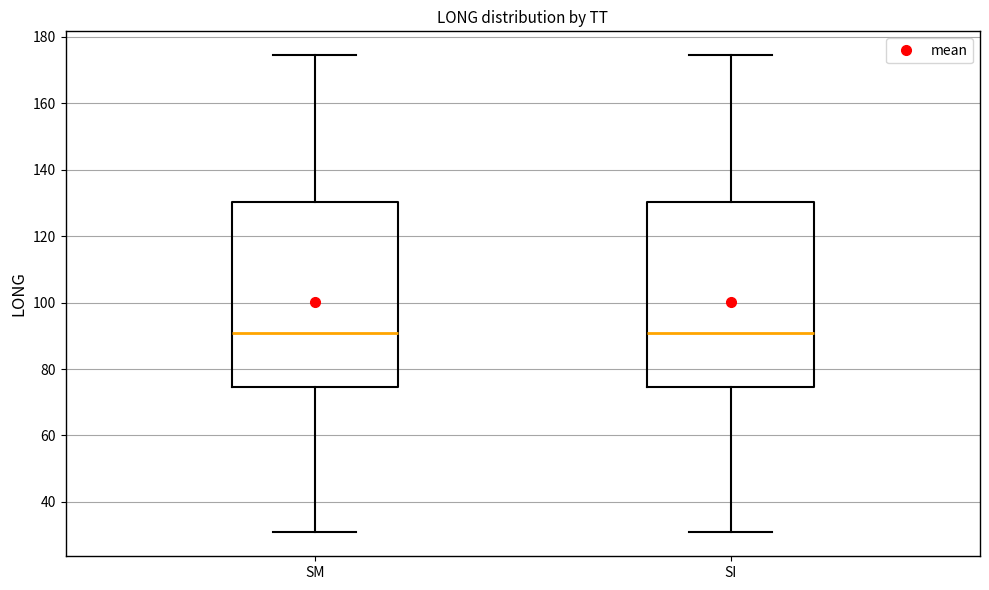

Reading left to right, read every box against the y-axis: the position of its median line, the range the box covers, and the ends of its whiskers. The values are not printed on the chart, so give them approximately, as read against the axis.

SM: median 90, box 74 to 130, whiskers 30 to 174
SI: median 90, box 74 to 130, whiskers 30 to 174